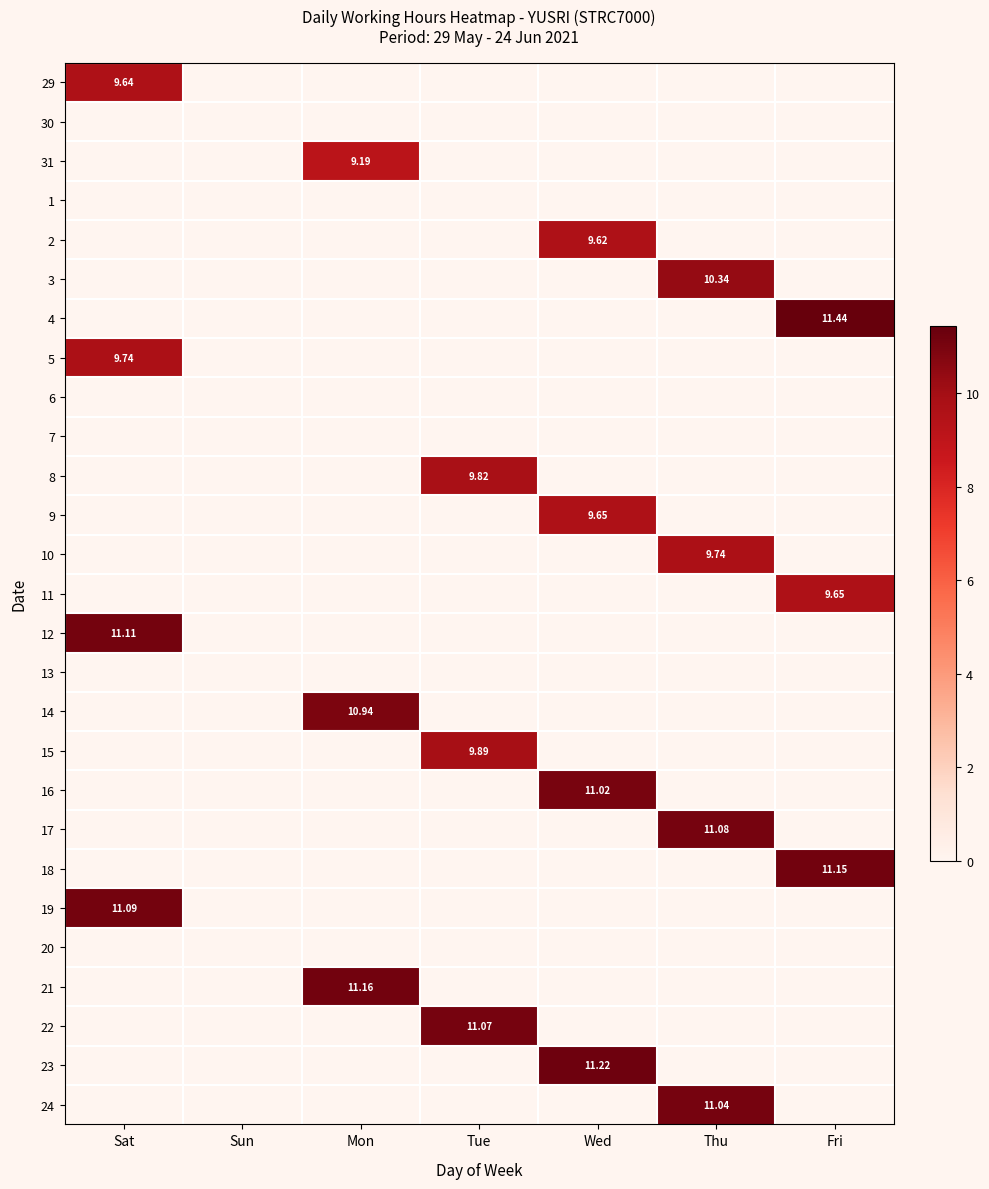

Rank the series at Mon from lowest to highest value.

29, 30, 1, 2, 3, 4, 5, 6, 7, 8, 9, 10, 11, 12, 13, 15, 16, 17, 18, 19, 20, 22, 23, 24, 31, 14, 21